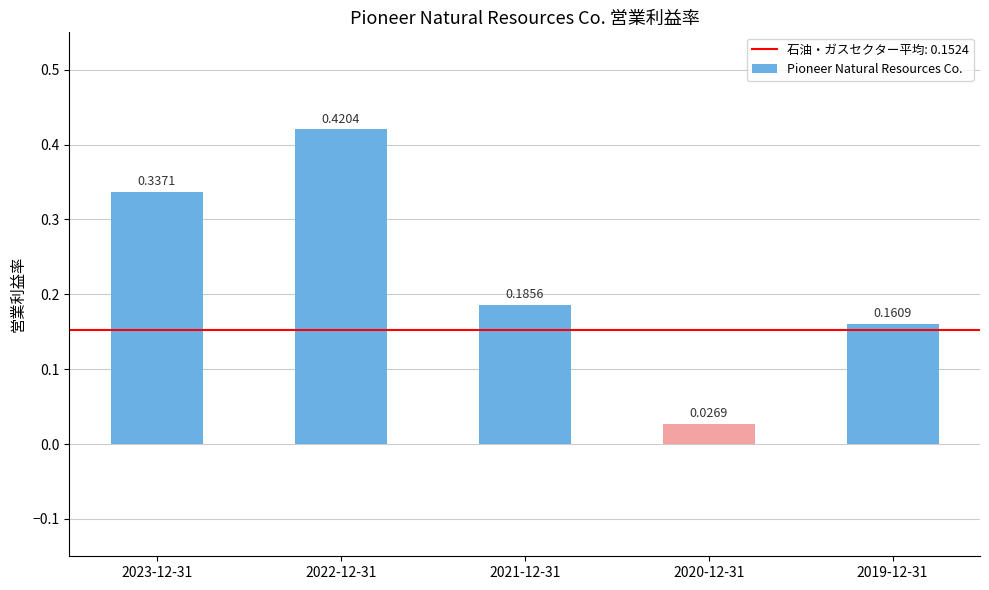

Which has a higher value, 2020-12-31 or 2022-12-31?

2022-12-31